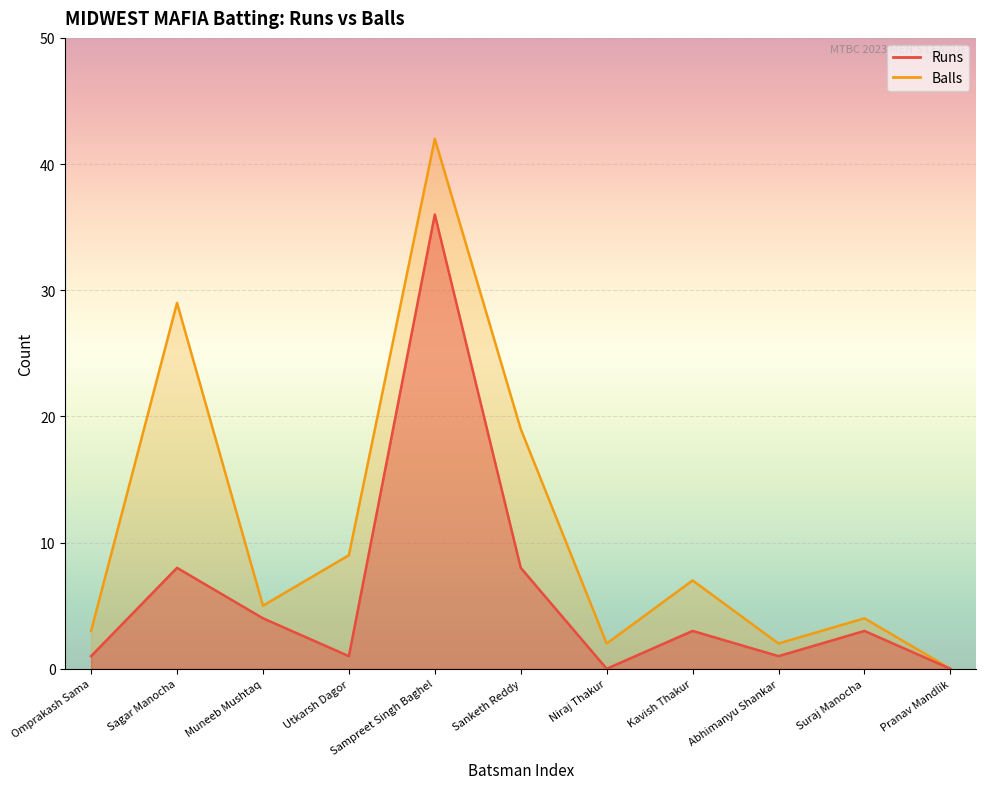

What is the sum of the Runs values at Kavish Thakur and Sanketh Reddy?

11